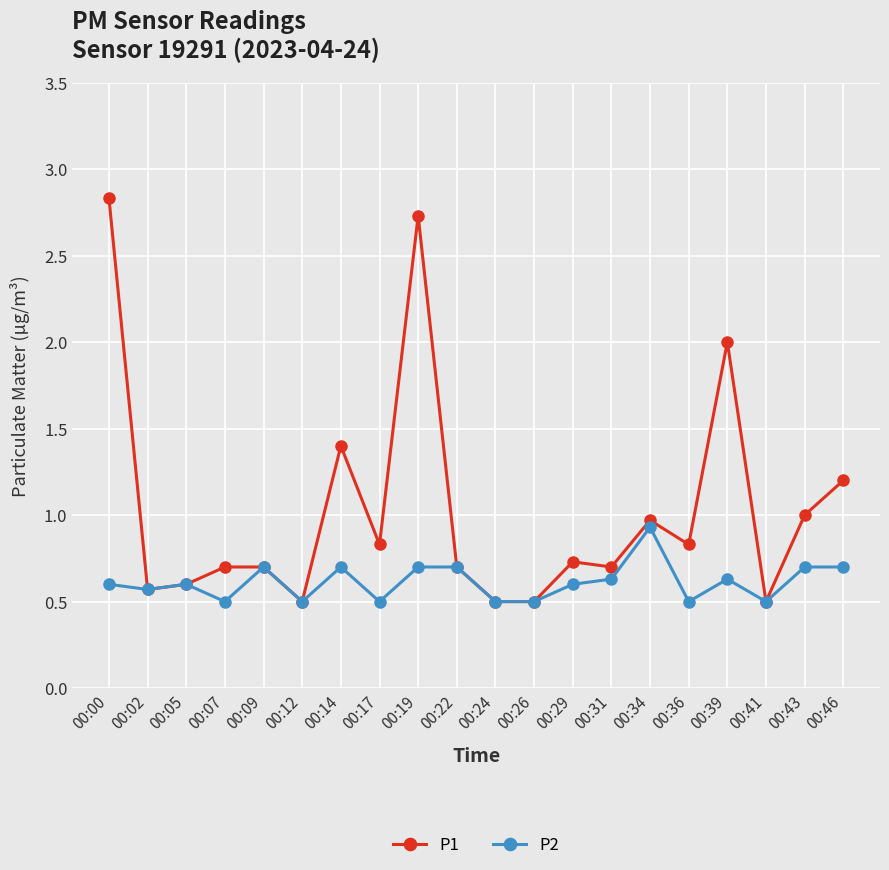

Which series has the largest total across all categories?

P1